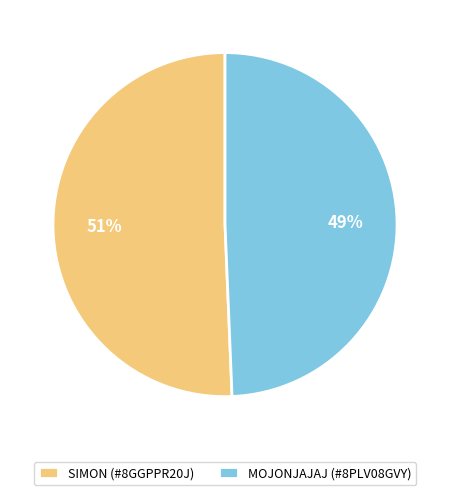

Is the sum of SIMON (#8GGPPR20J) and MOJONJAJAJ (#8PLV08GVY) greater than half?

Yes